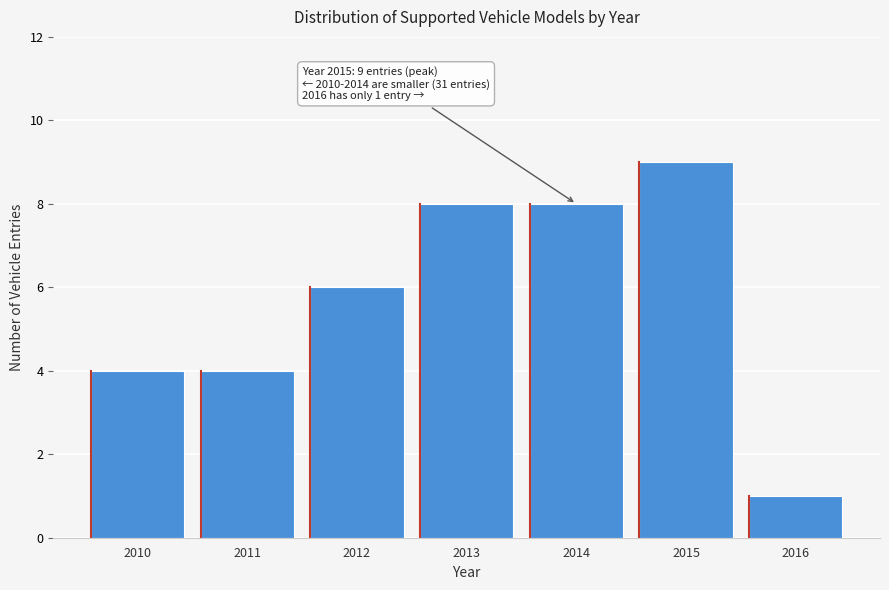

Reading left to right, what are all the values shown in this chart?

2010=4	2011=4	2012=6	2013=8	2014=8	2015=9	2016=1